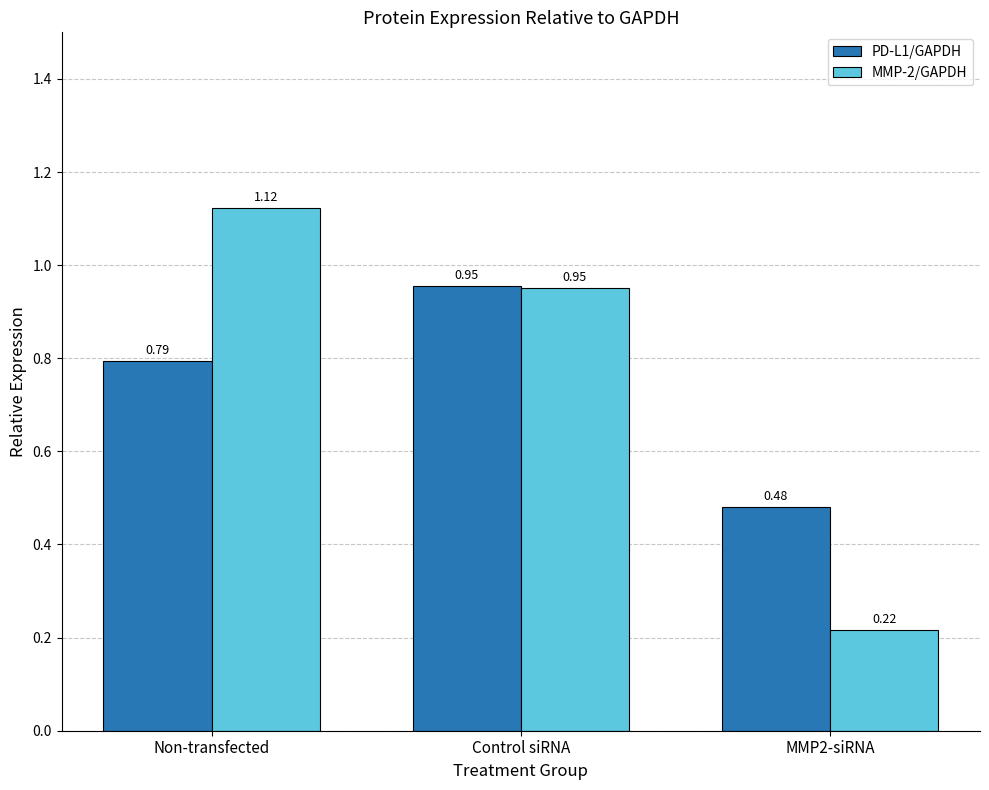

The value of MMP-2/GAPDH at MMP2-siRNA is 0.3. True or false?

False